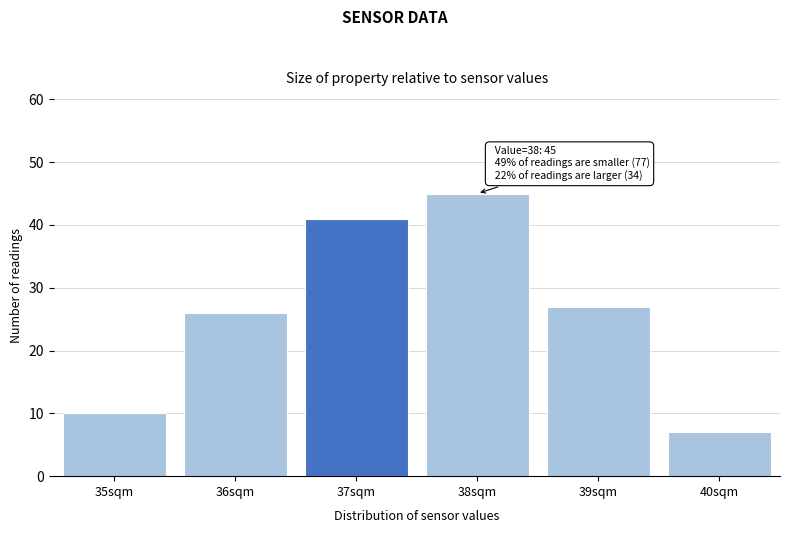

Reading left to right, extract all data points from this chart.

10	26	41	45	27	7